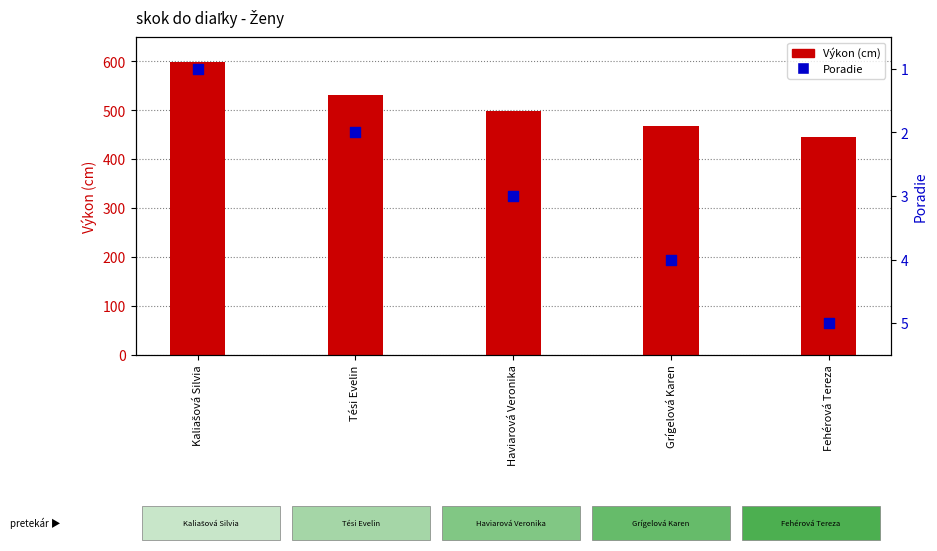

What is the total value across all series at Grígelová Karen?

473